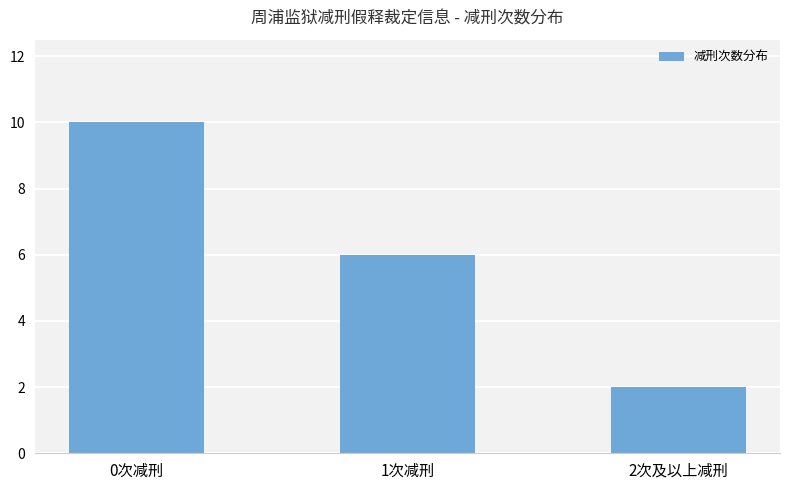

Reading right to left, transcribe all the data shown in this chart.

2次及以上减刑=2	1次减刑=6	0次减刑=10